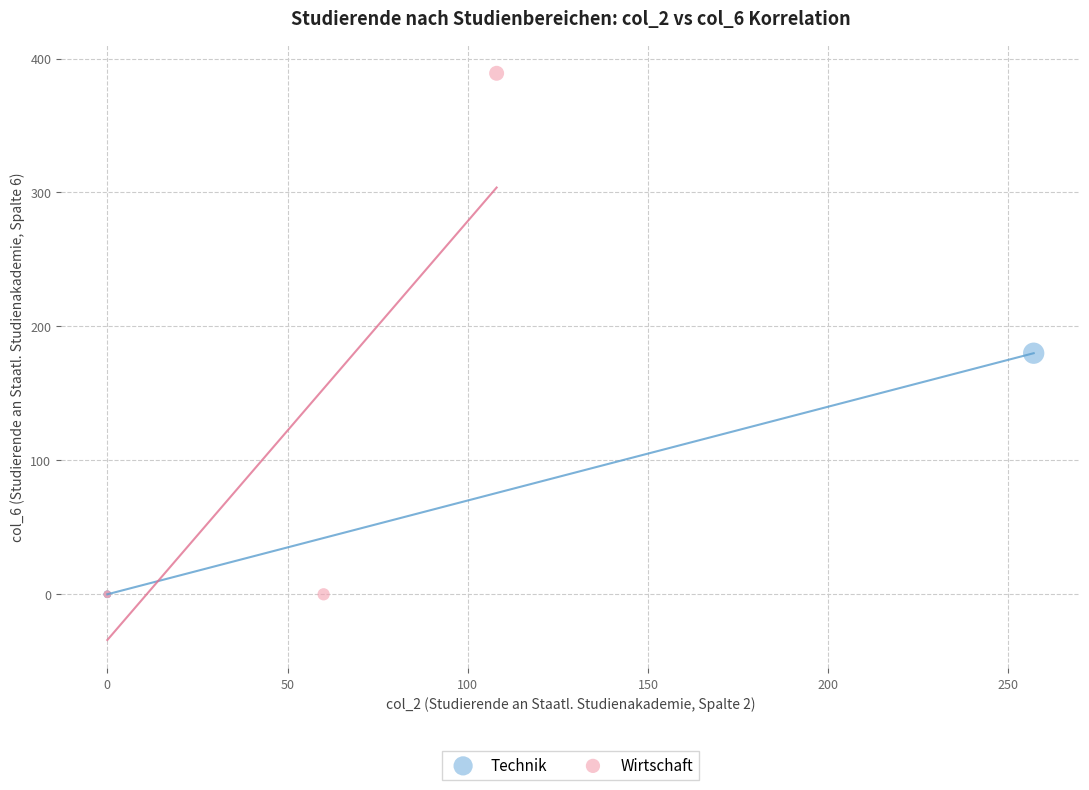

What are all the series names shown in the legend?

Technik, Wirtschaft